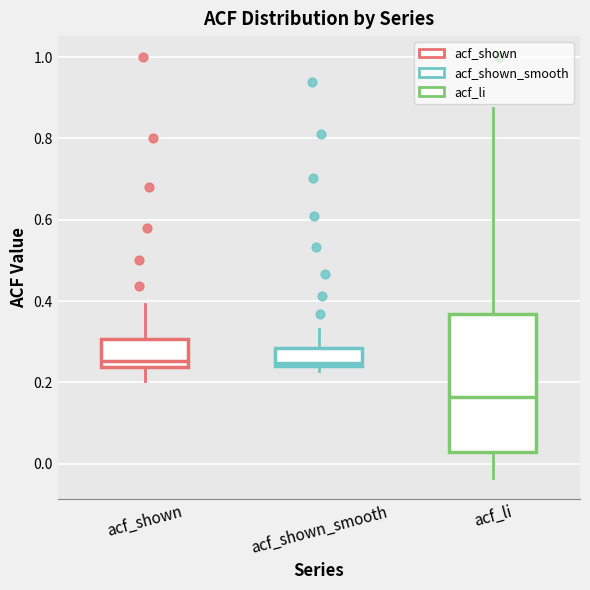

Comparing the boxes themselves (not the whiskers), which one is the tallest?

acf_li